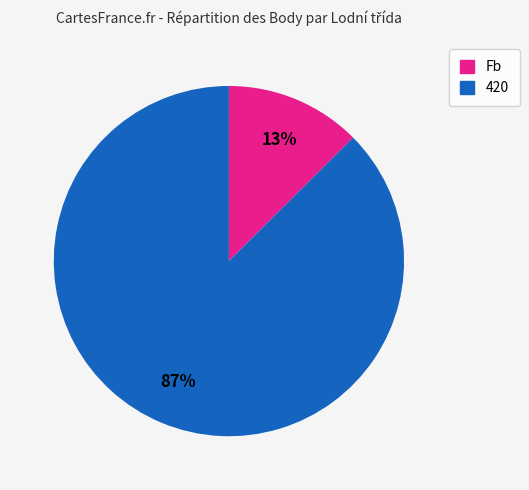

Does any single category account for the majority?

Yes